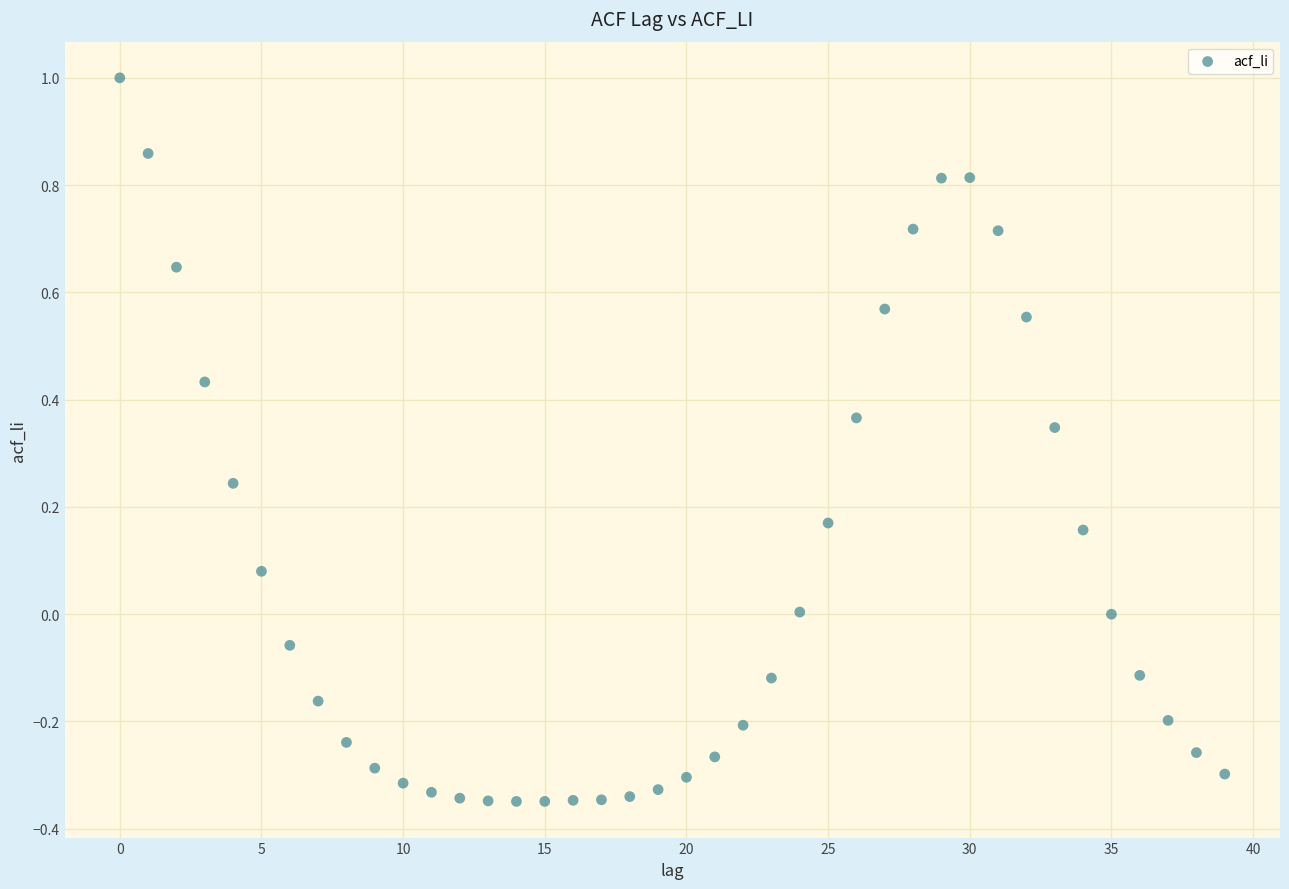

What is the range of Y values (max minus min)?

1.3